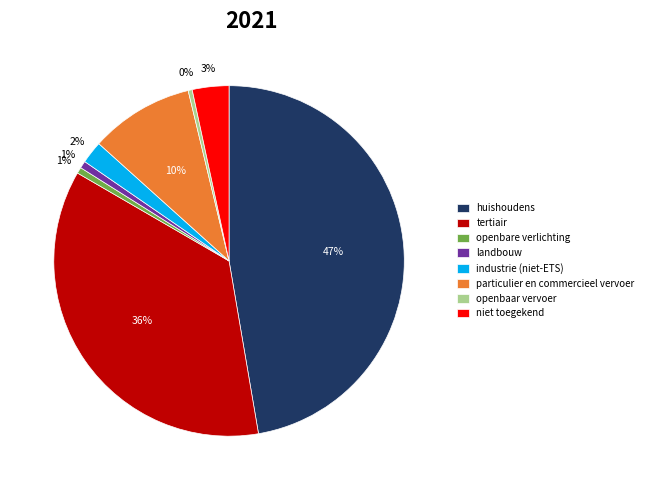

How many slices are in this pie chart?

8